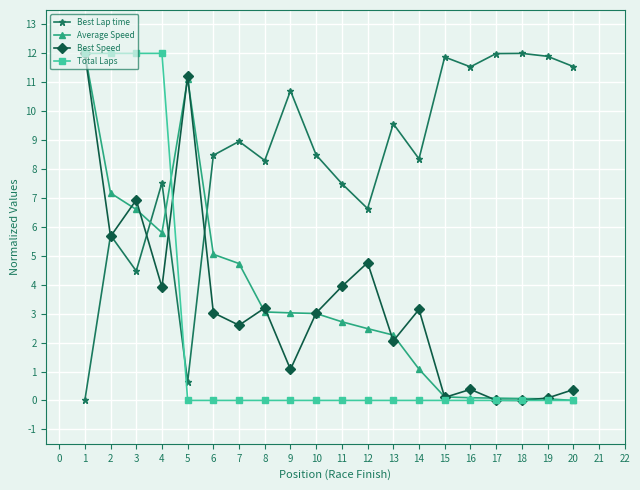

How many data points in Best Lap time are less than 8?

7